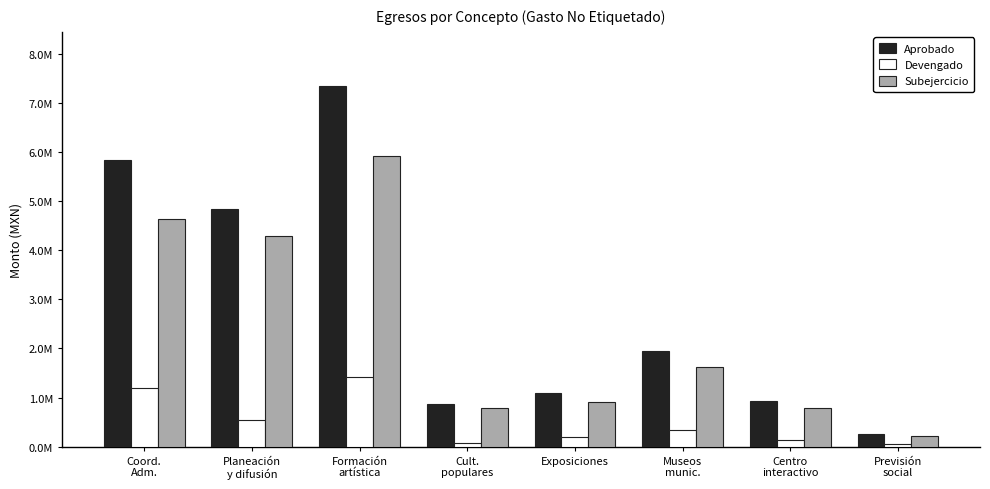

Reading left to right, what are all the values shown in this chart?

Aprobado: 5825750.4	4837446.1	7341785.3	863315.6	1094321.7	1957153.4	926833.4	257399.9
Devengado: 1188164.5	547760.0	1423708.4	85343.2	194508.9	337001.8	135900.1	47507.3
Subejercicio: 4637585.9	4289686.1	5918076.8	777972.4	899812.8	1620151.6	790933.3	209892.6